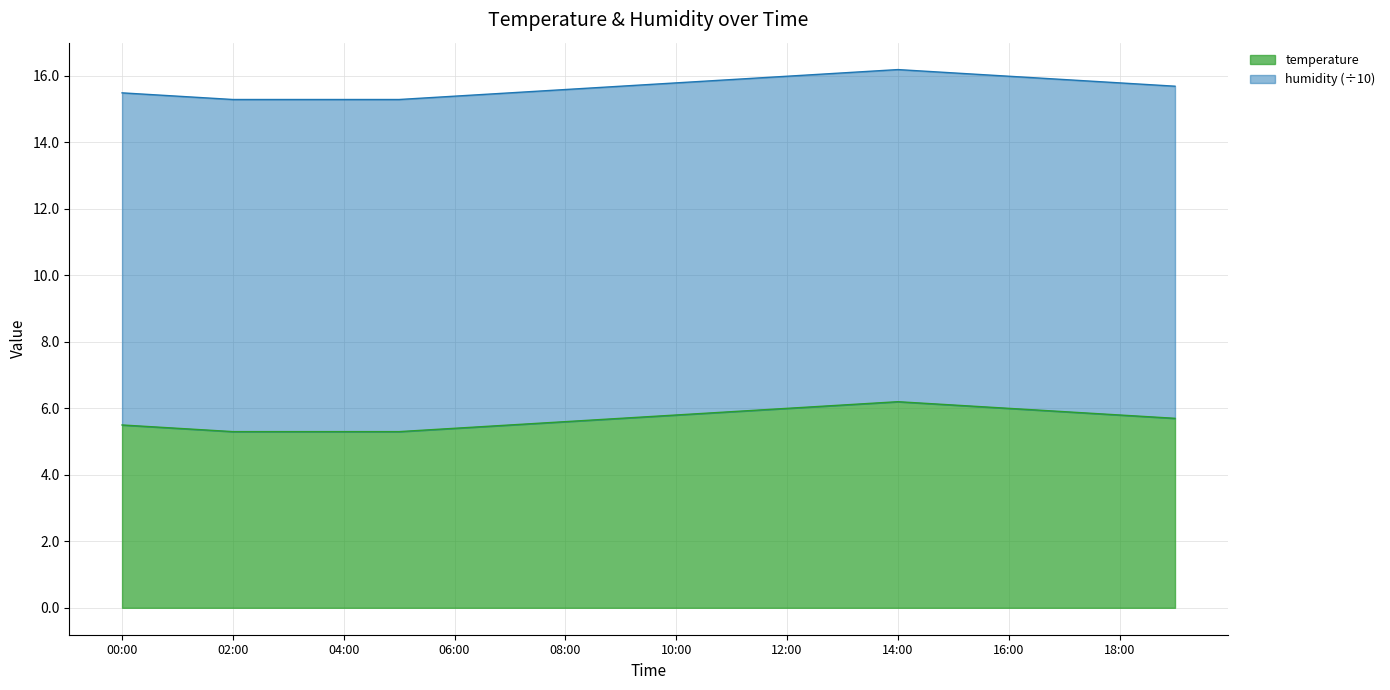

Which label corresponds to the smallest value in the chart?

02:00